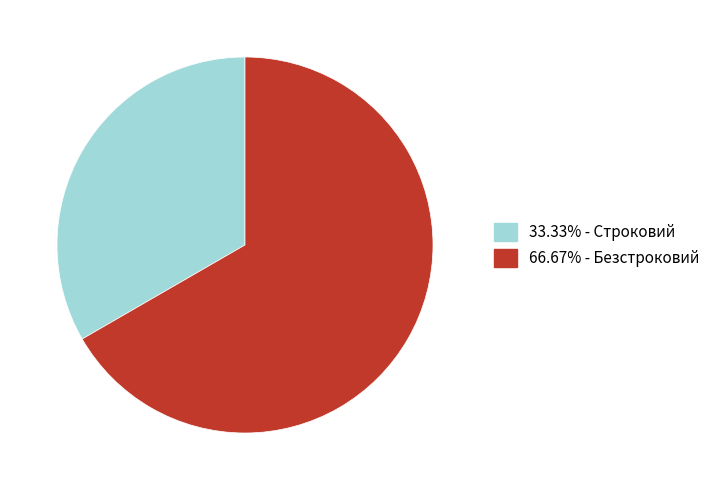

How many segments does this pie chart have?

2